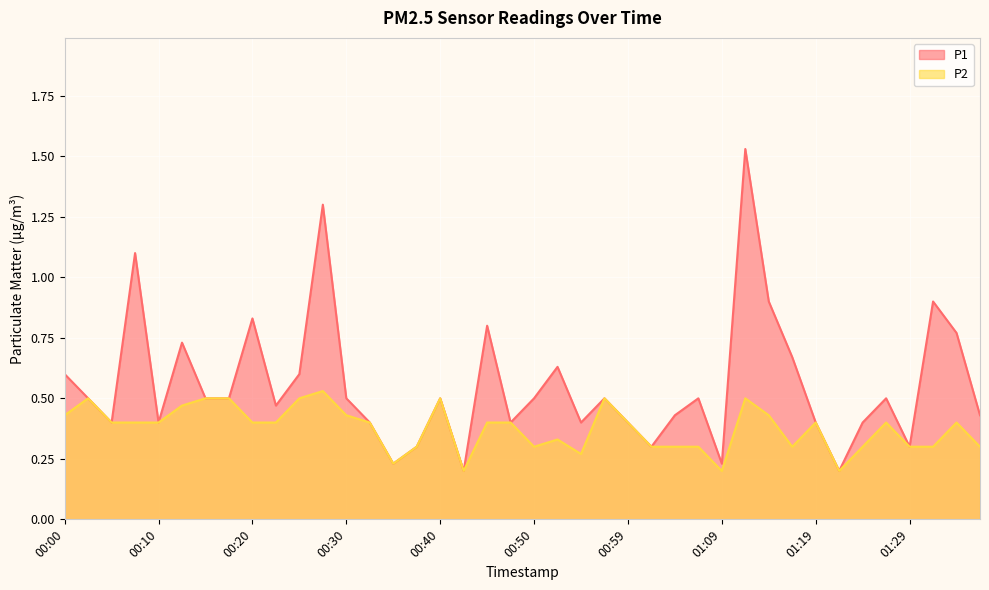

True or false: P1 and P2 intersect in this chart.

False